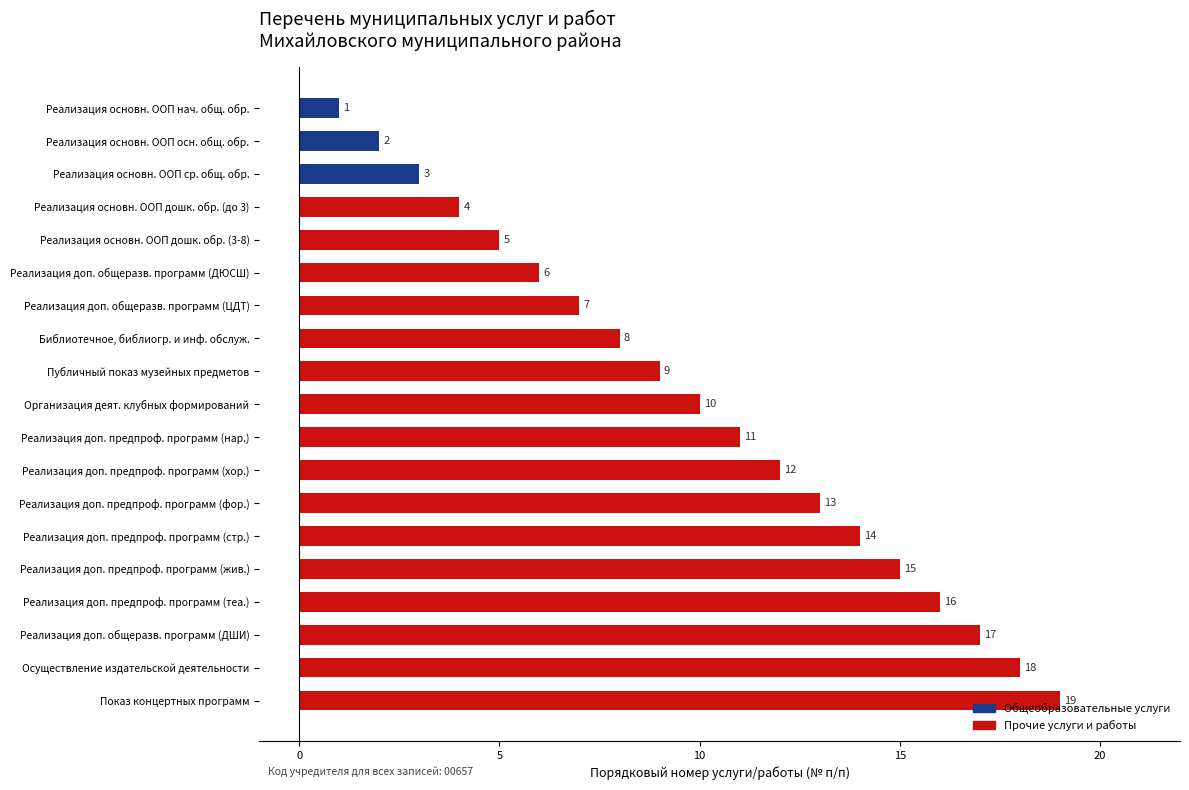

Where is the data nearest to the value 10?

Организация деят. клубных формирований